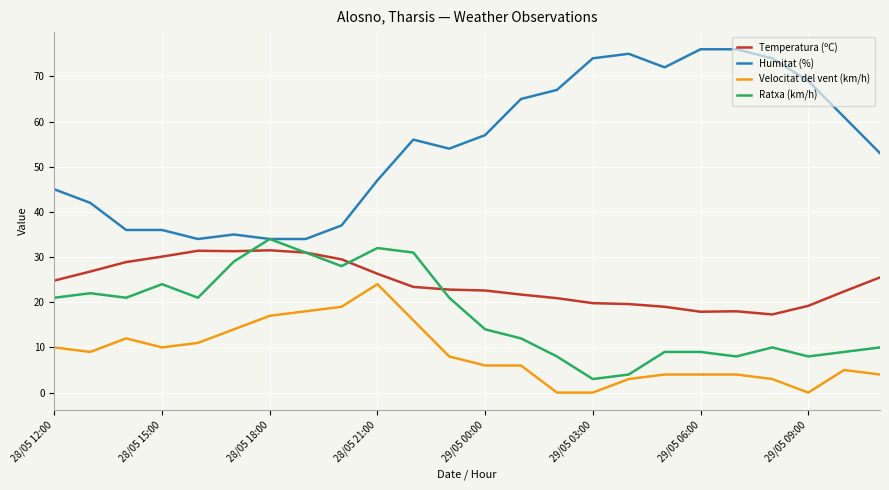

What is the greatest value displayed?

76.0